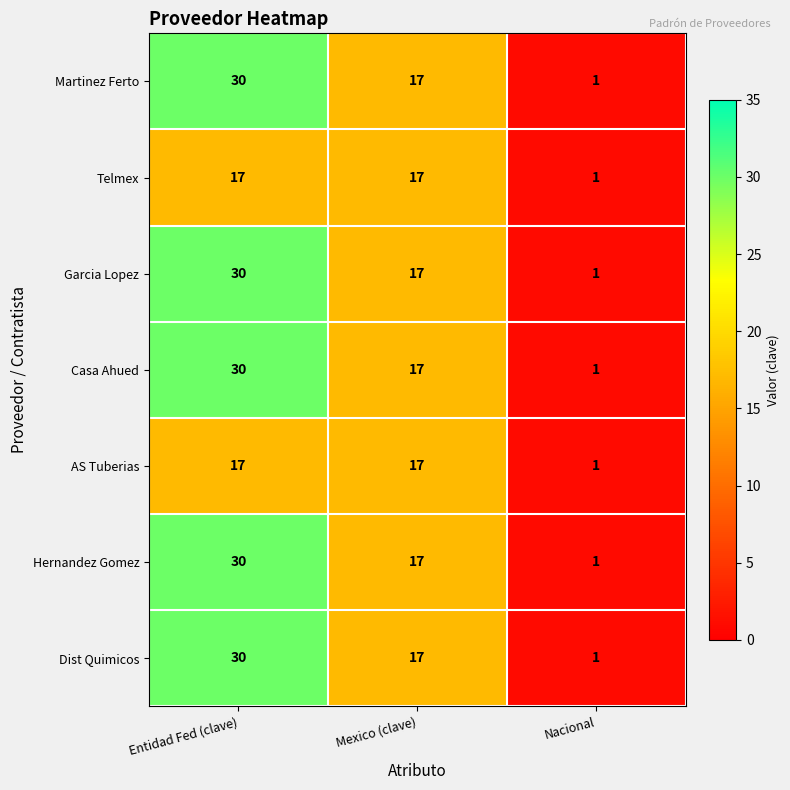

Where is Hernandez Gomez nearest to the value 15?

Mexico (clave)